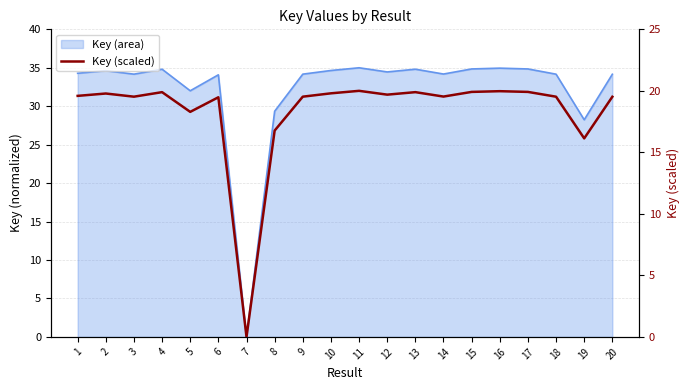

Reading right to left, extract all data points from this chart.

20=19.5	19=16.1	18=19.5	17=19.9	16=20.0	15=19.9	14=19.5	13=19.9	12=19.7	11=20.0	10=19.8	9=19.5	8=16.8	7=0.0	6=19.5	5=18.3	4=19.9	3=19.5	2=19.8	1=19.6